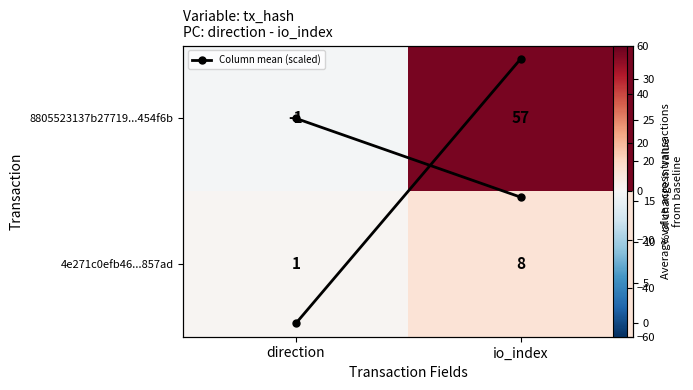

What is the greatest value displayed?

57.0